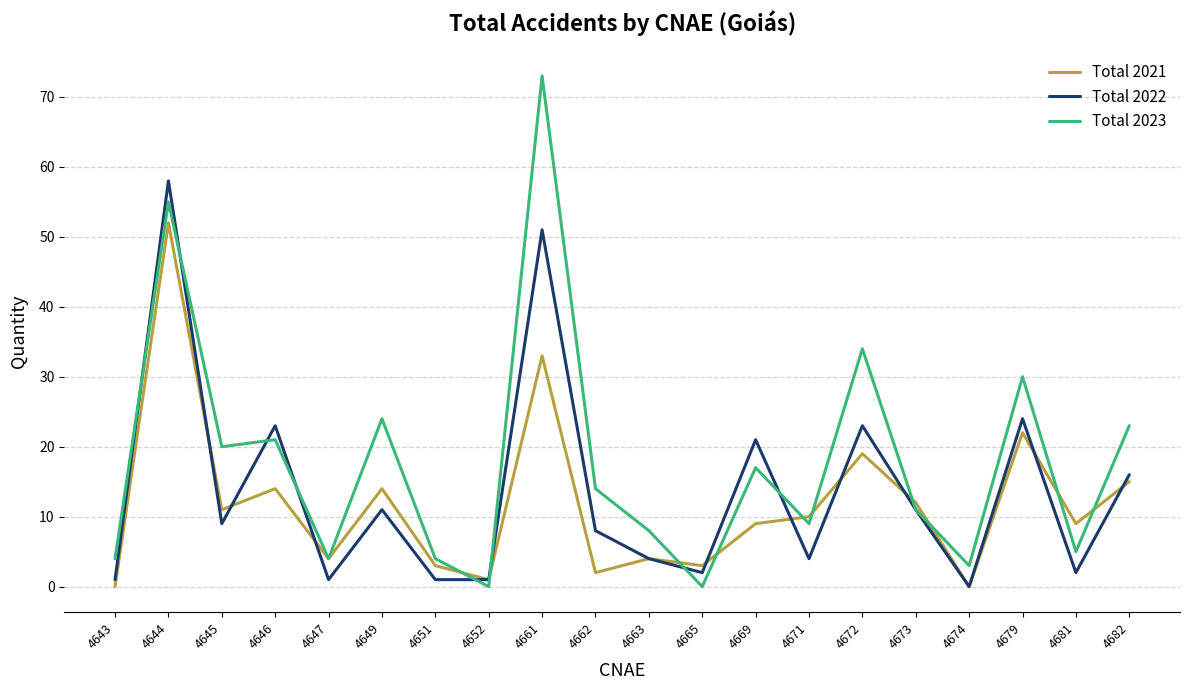

Is it true that Total 2021 equals 16 at 4674?

False